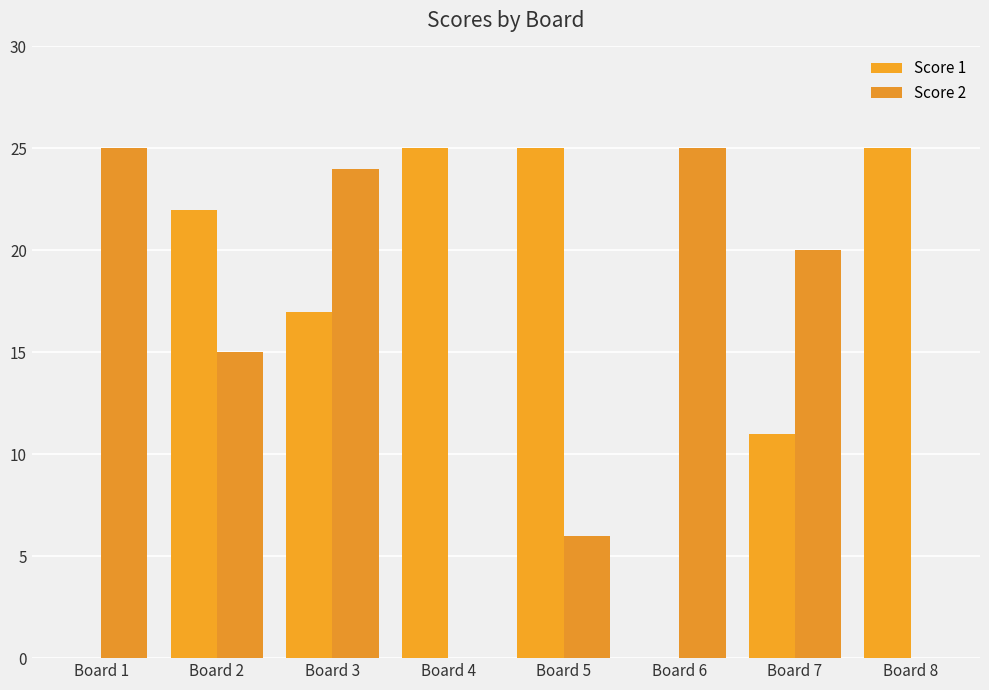

What is the difference between the second highest and minimum values in the Score 2 series?

25